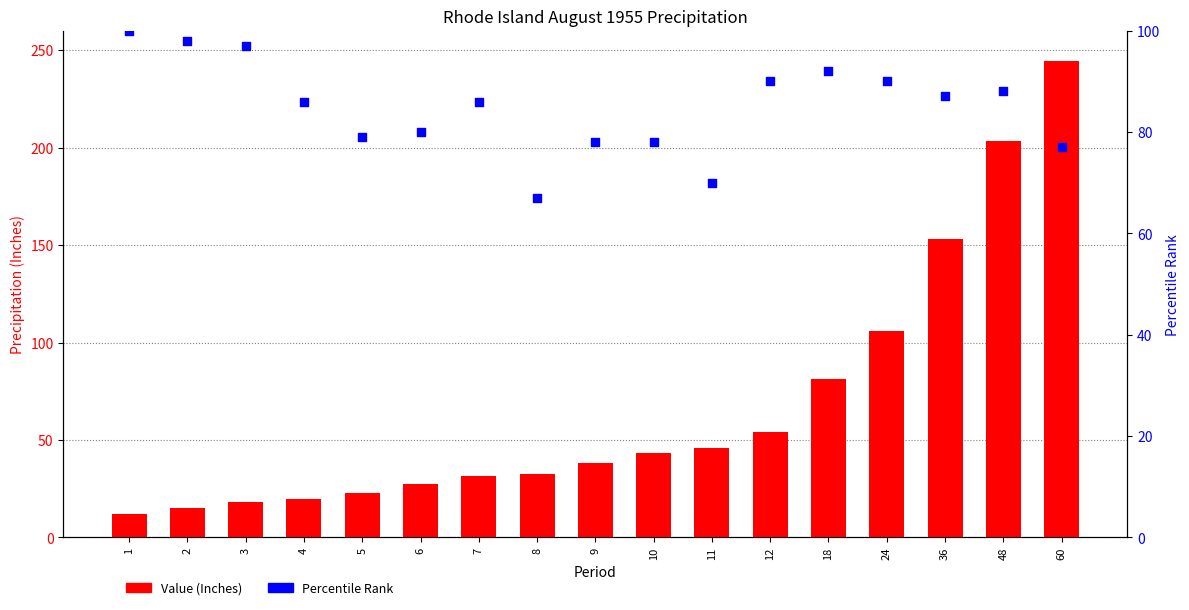

What are all the series names shown in the legend?

Value (Inches), Percentile Rank